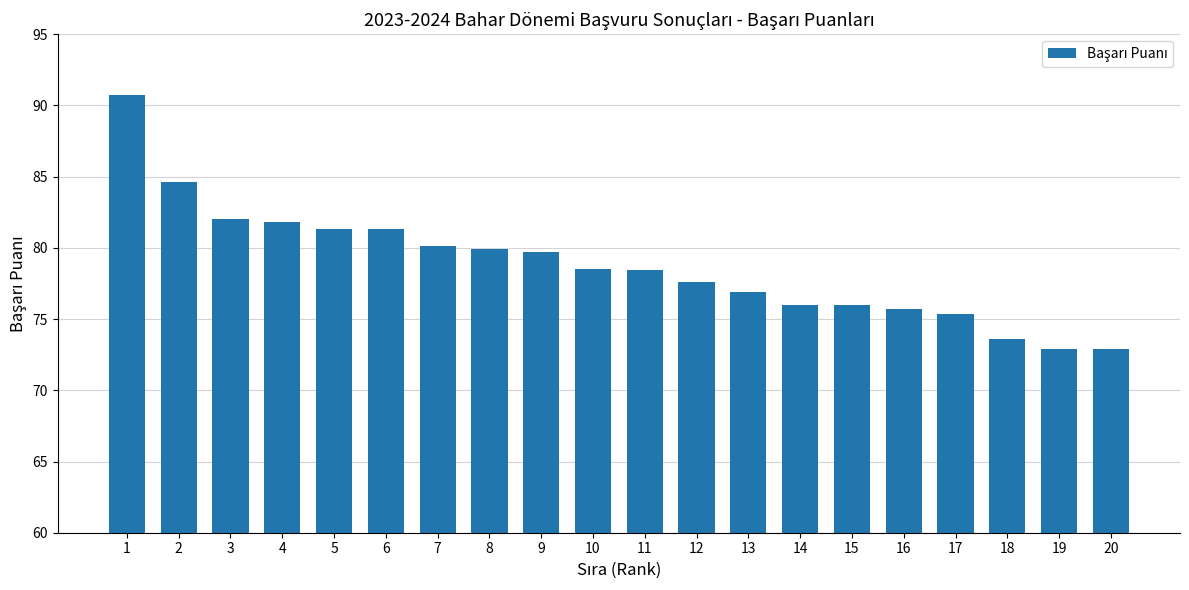

Which label corresponds to the largest value in the chart?

1